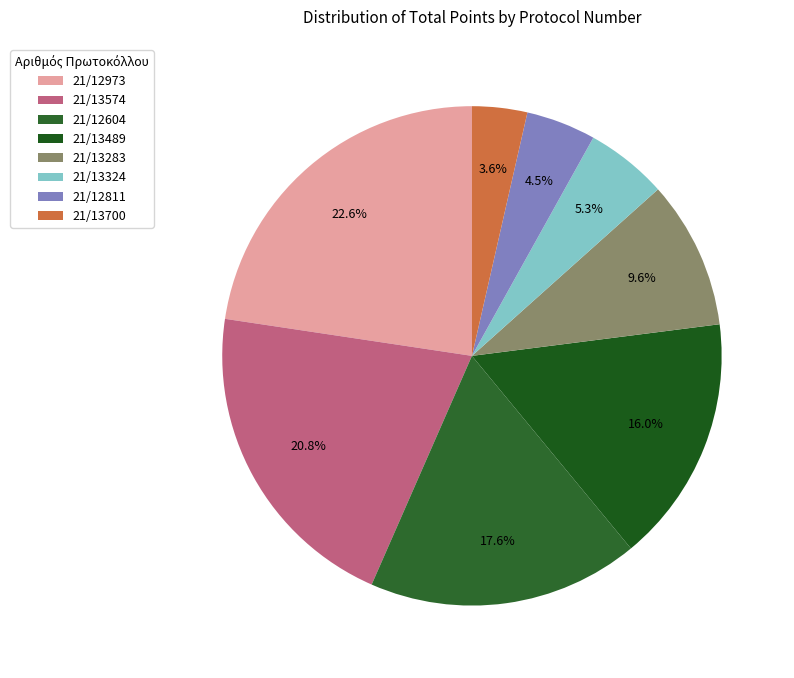

How many slices are in this pie chart?

8